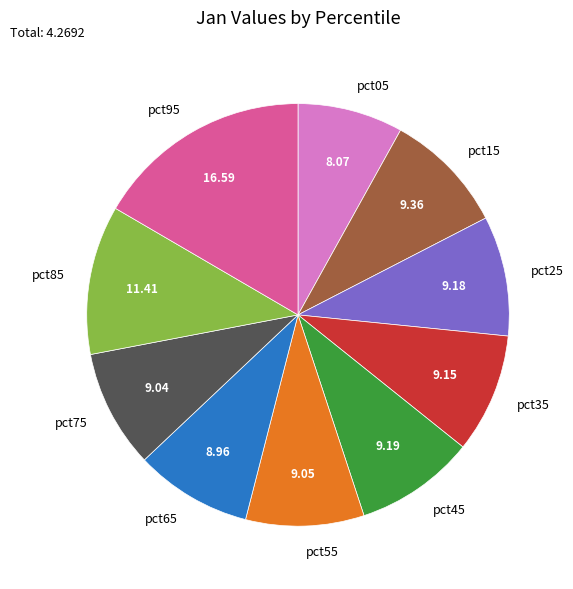

Does pct75 account for over 50% of the chart?

No